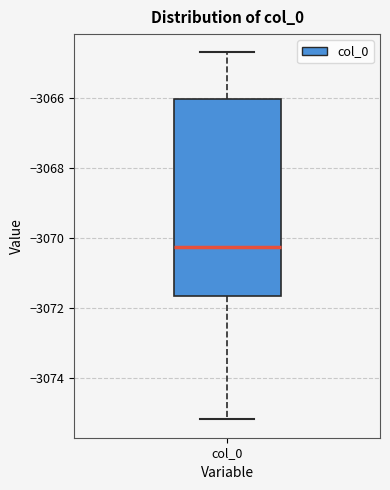

Where does the median line of the box for col_0 sit on the y-axis? The values are not printed on the chart, so give them approximately, as read against the axis.

-3070.2